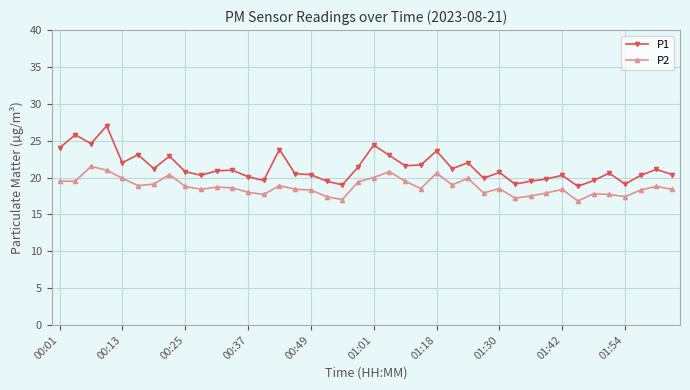

True or false: P1 and P2 cross at least once.

False